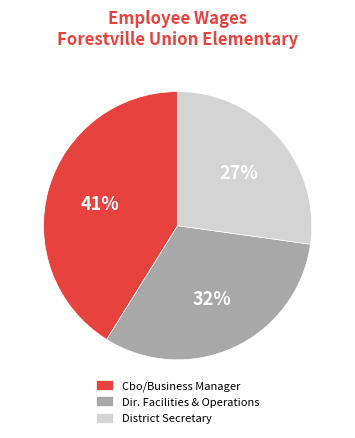

Does District Secretary represent more than half of the total?

No